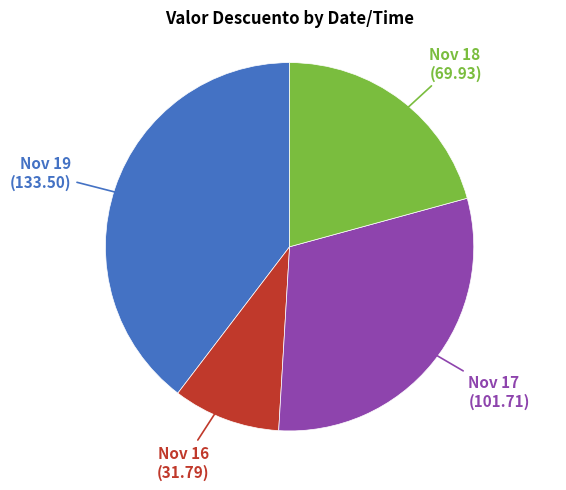

Is there a majority slice in this chart?

No